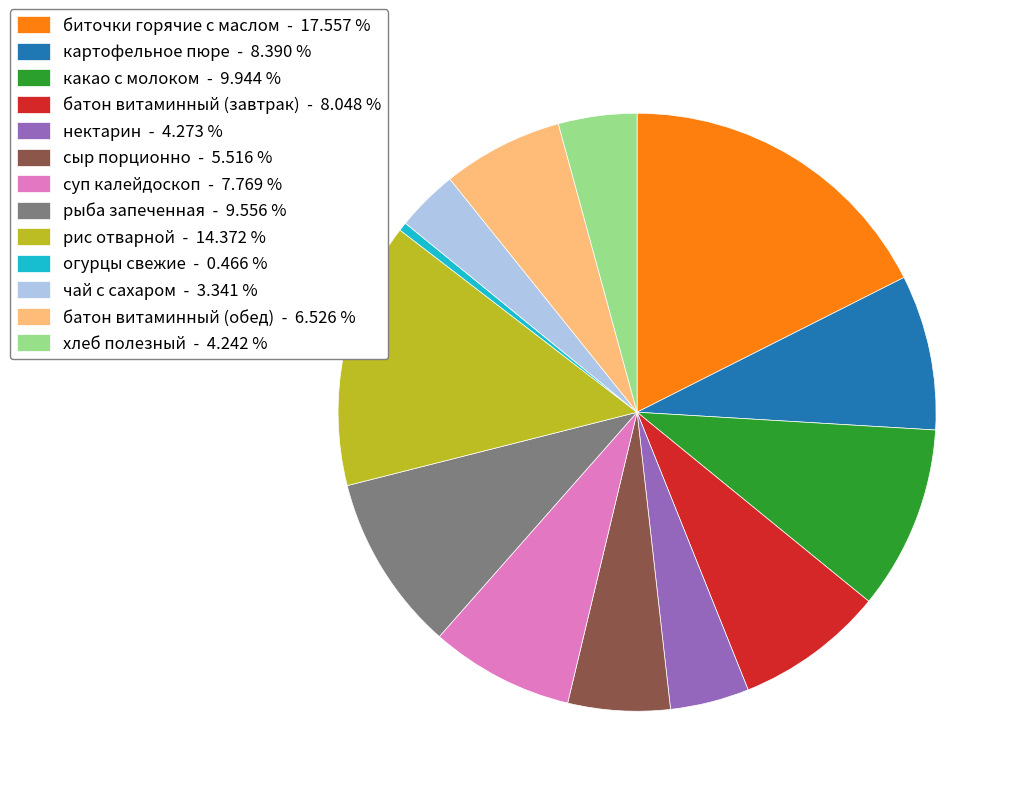

Which category has the biggest portion of the pie?

биточки горячие с маслом